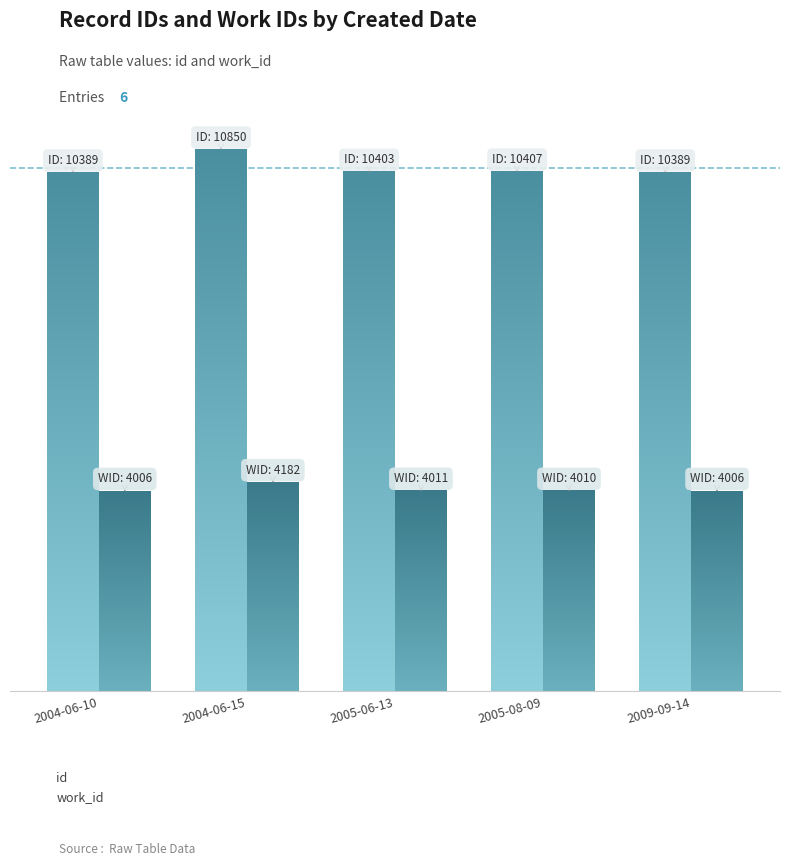

What is the difference between the second highest and minimum values in the id series?

18